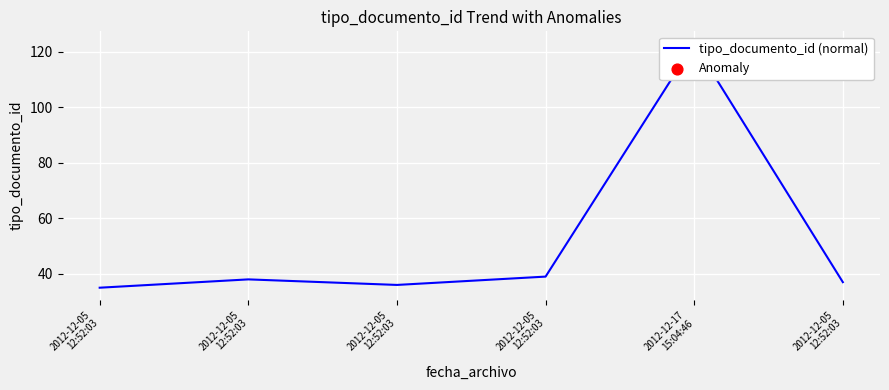

What is the ratio of the value at 2012-12-05
12:52:03 to the value at 2012-12-05
12:52:03?

1.1